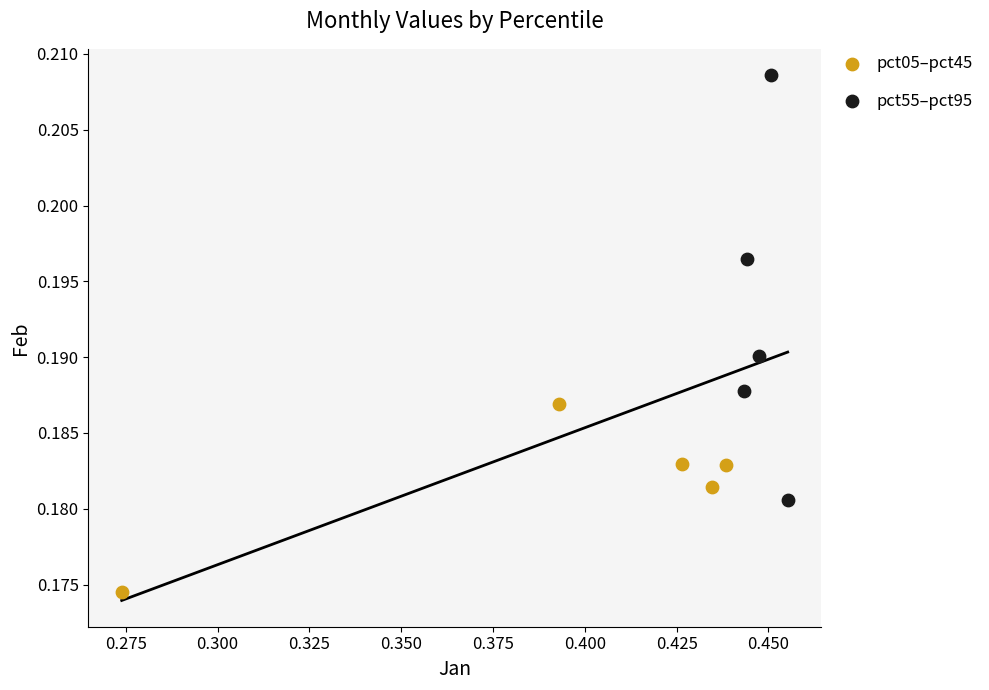

Which series reaches the minimum Y coordinate?

pct05–pct45